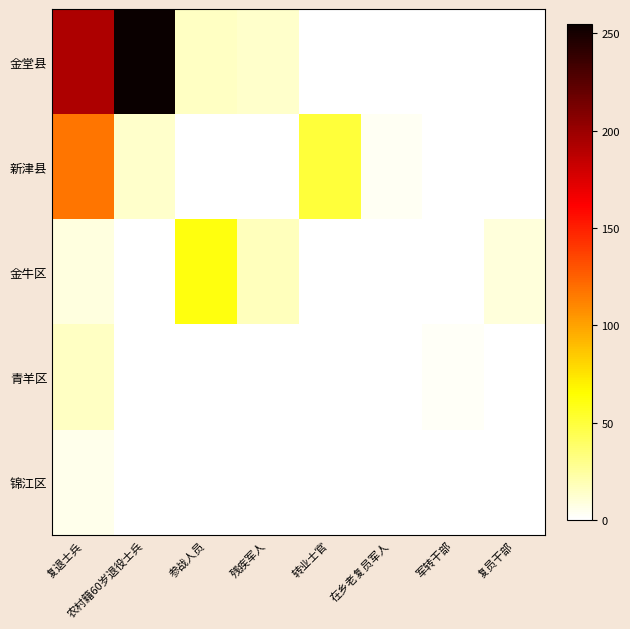

Rank the series at 转业士官 from highest to lowest value.

新津县, 金堂县, 金牛区, 青羊区, 锦江区